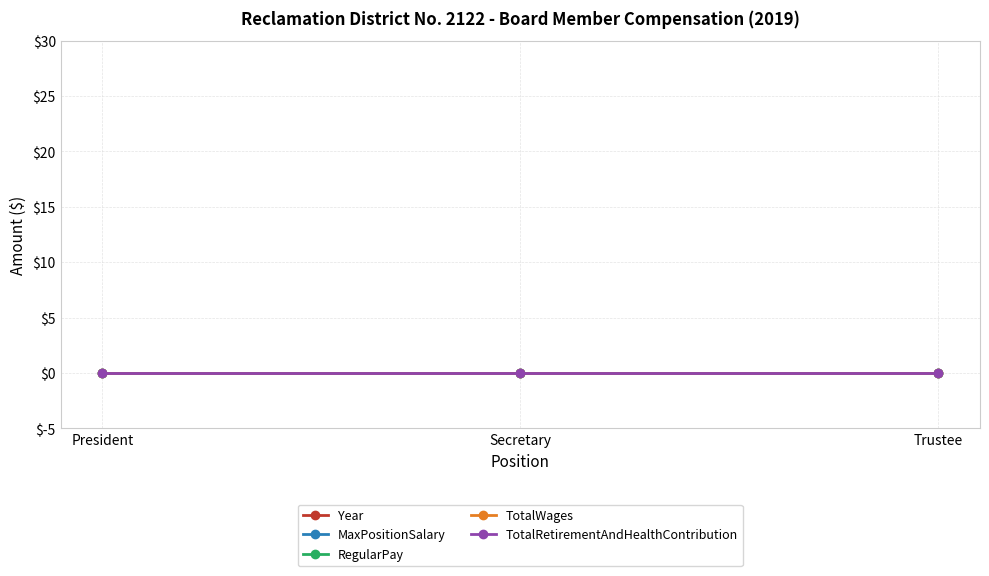

Where is MaxPositionSalary nearest to the value 0?

President